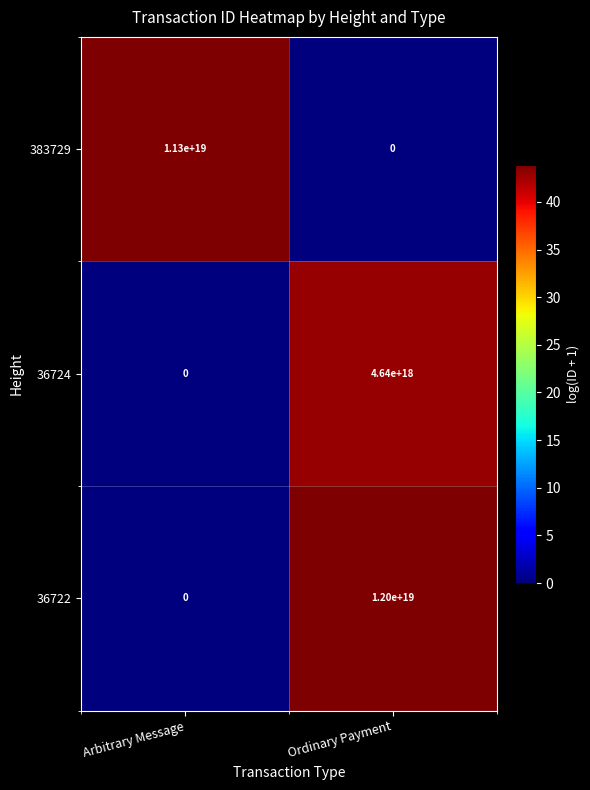

Which series has the widest spread of values?

36722